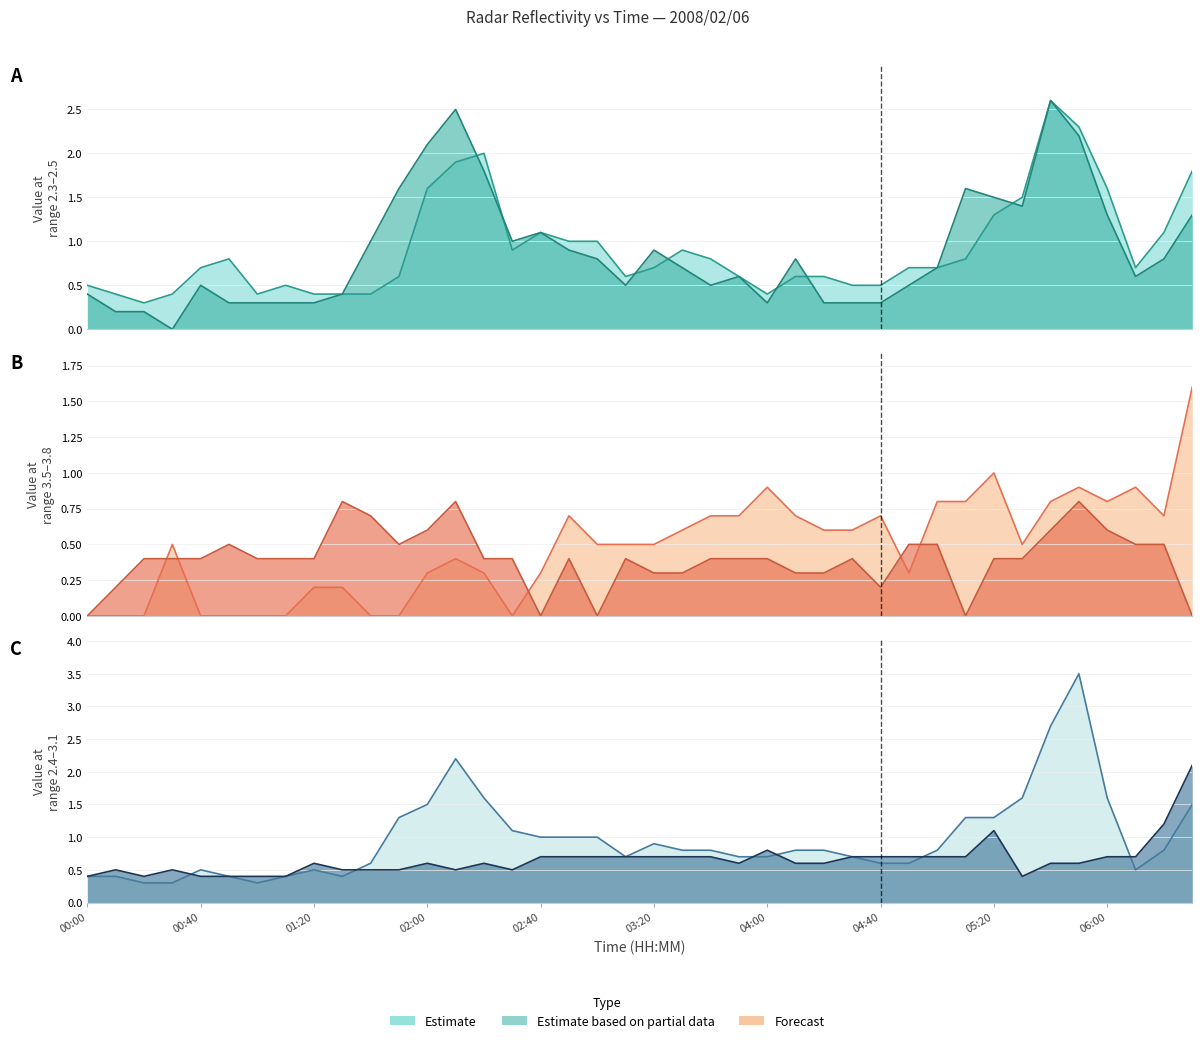

Which category has the lowest value in the 3.105 series?

00:00